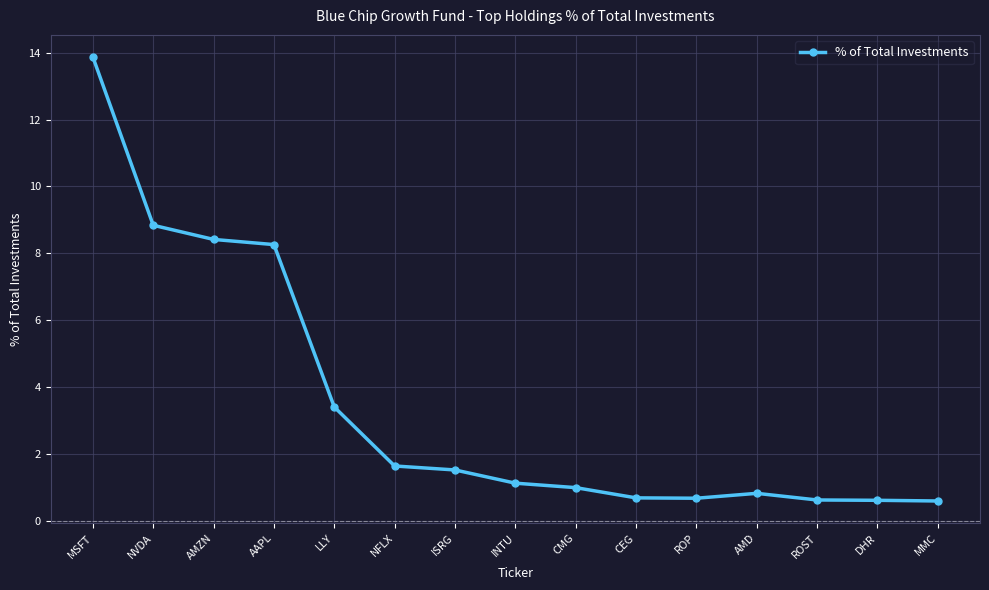

Where is the first local maximum?

AMD